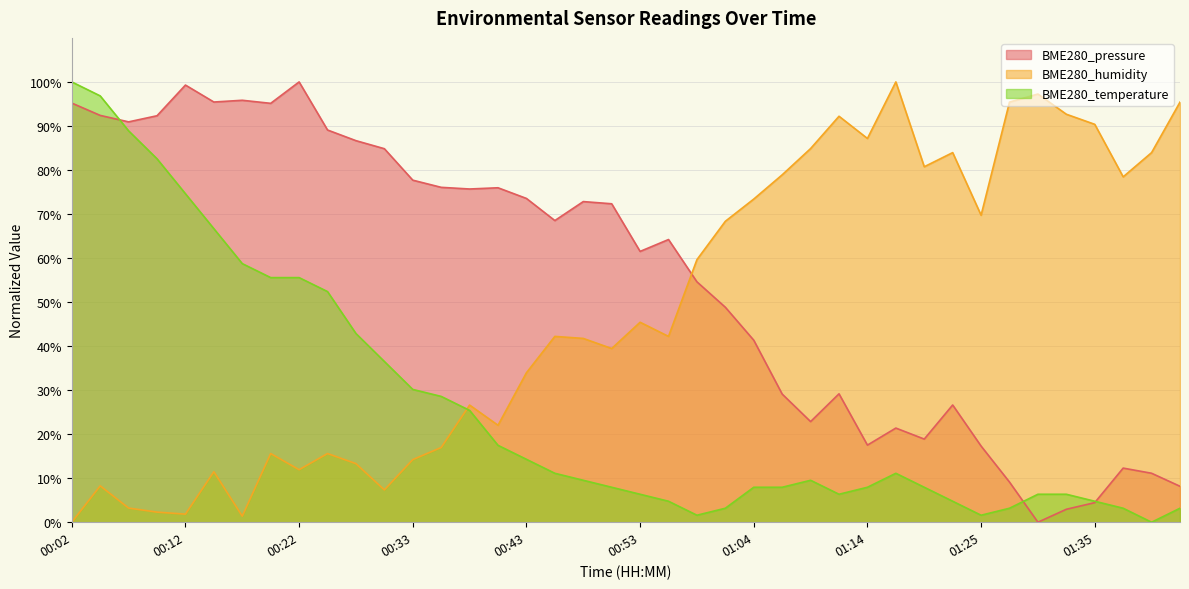

What is the sum of the BME280_pressure values at 00:58 and 01:43?

62.8